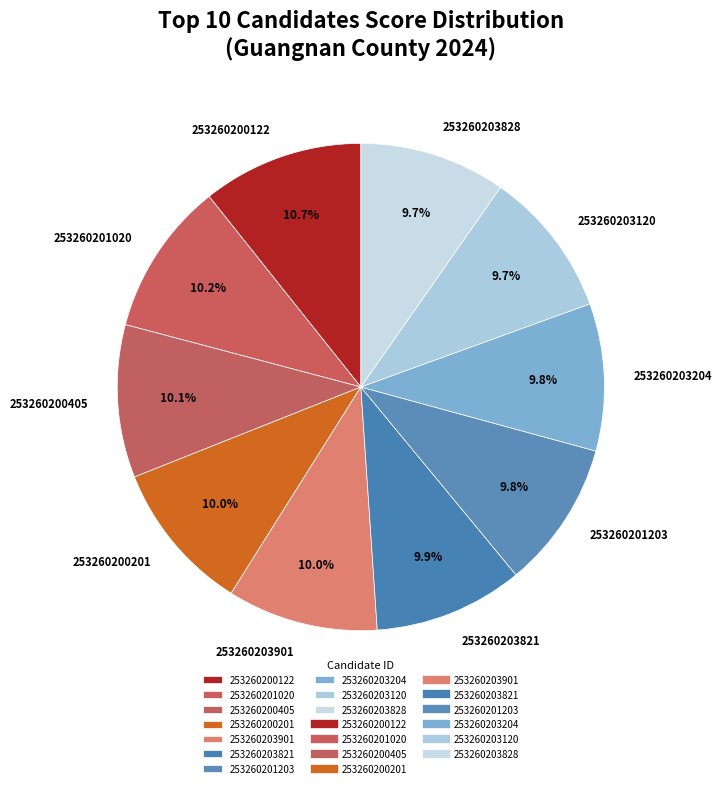

Approximately how many times larger is the value at 253260201020 compared to 253260200405?

1.0